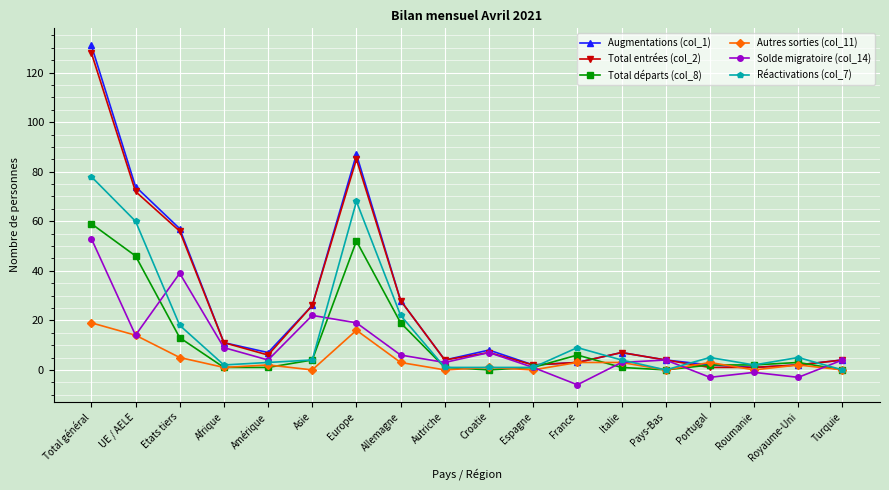

True or false: Augmentations (col_1) has more than 1 interior local peaks.

True